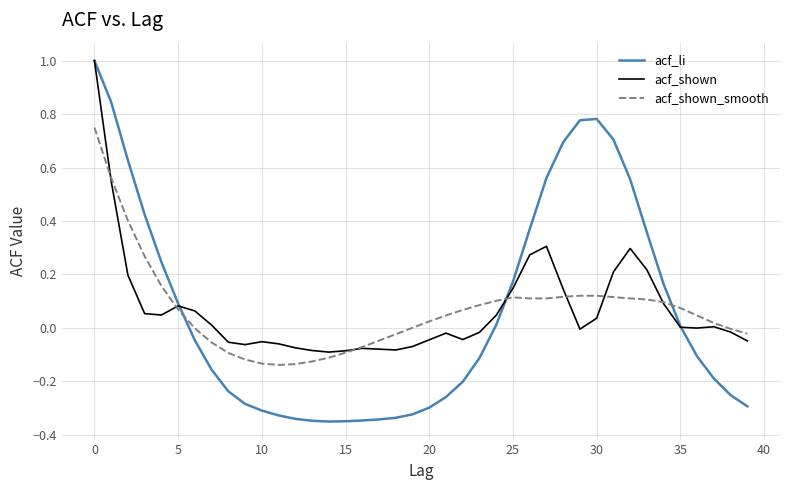

What is the maximum value for acf_shown?

1.0